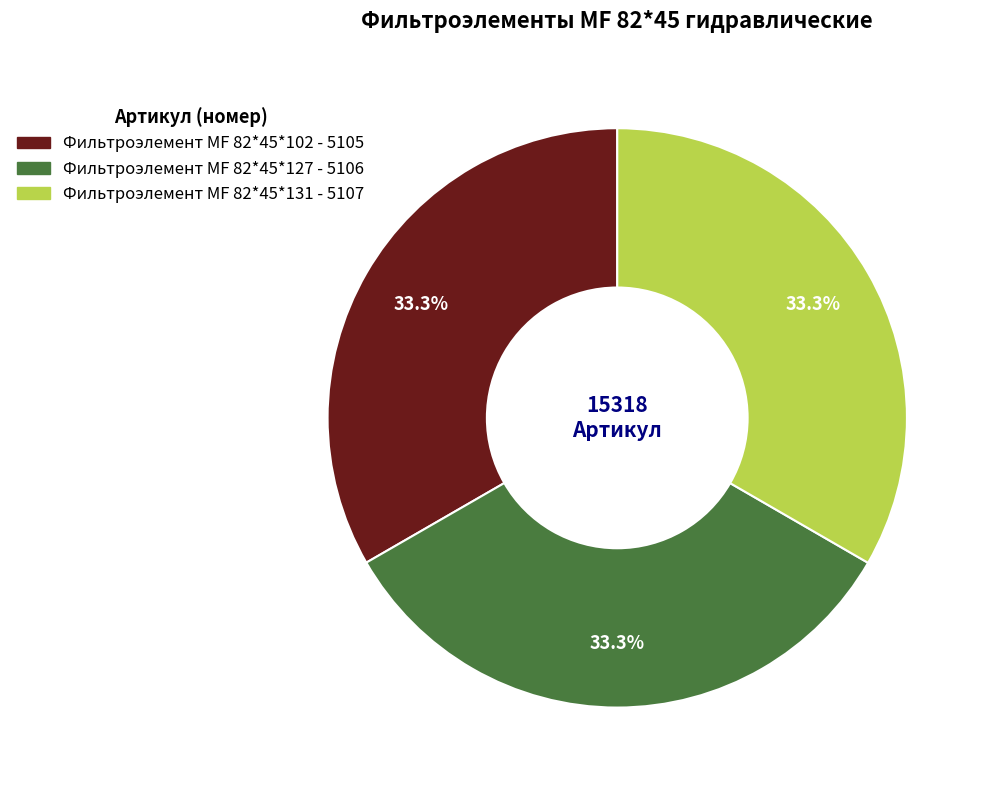

Approximately how many times larger is the value at Фильтроэлемент МF 82*45*131 compared to Фильтроэлемент МF 82*45*102?

1.0